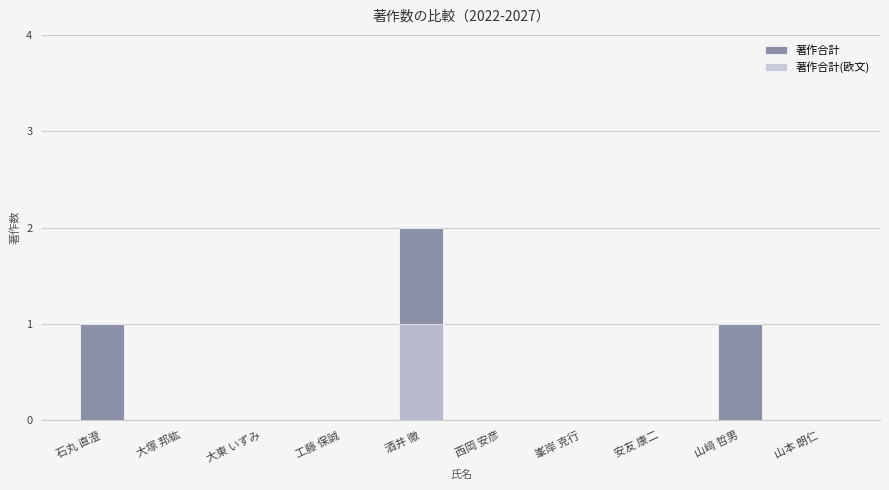

What position from the left is 大塚 邦紘?

2